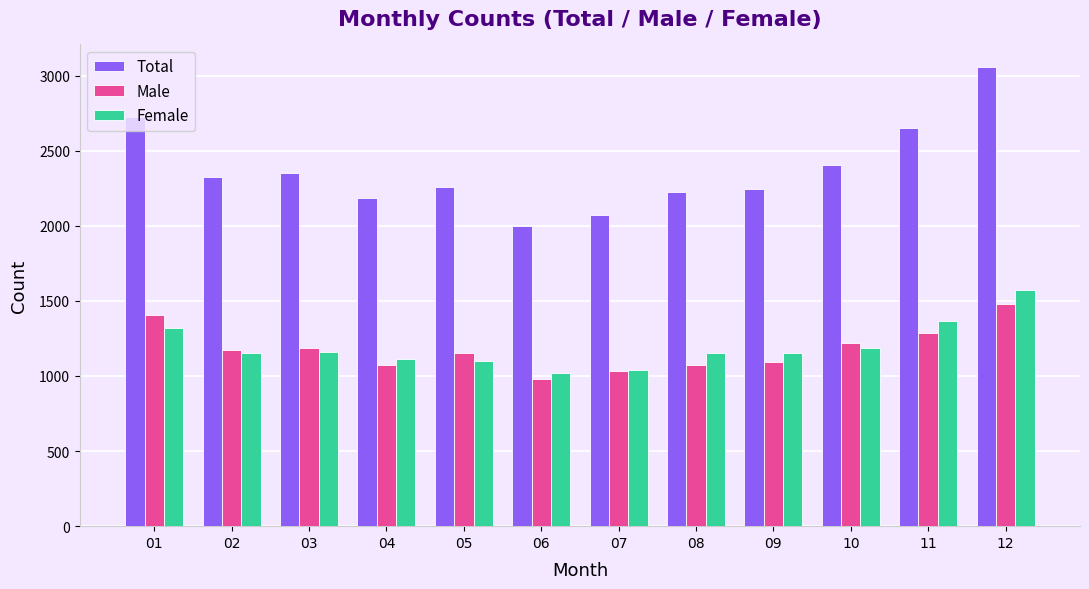

Is the value of Male at 07 greater than the value of Female at 12?

No